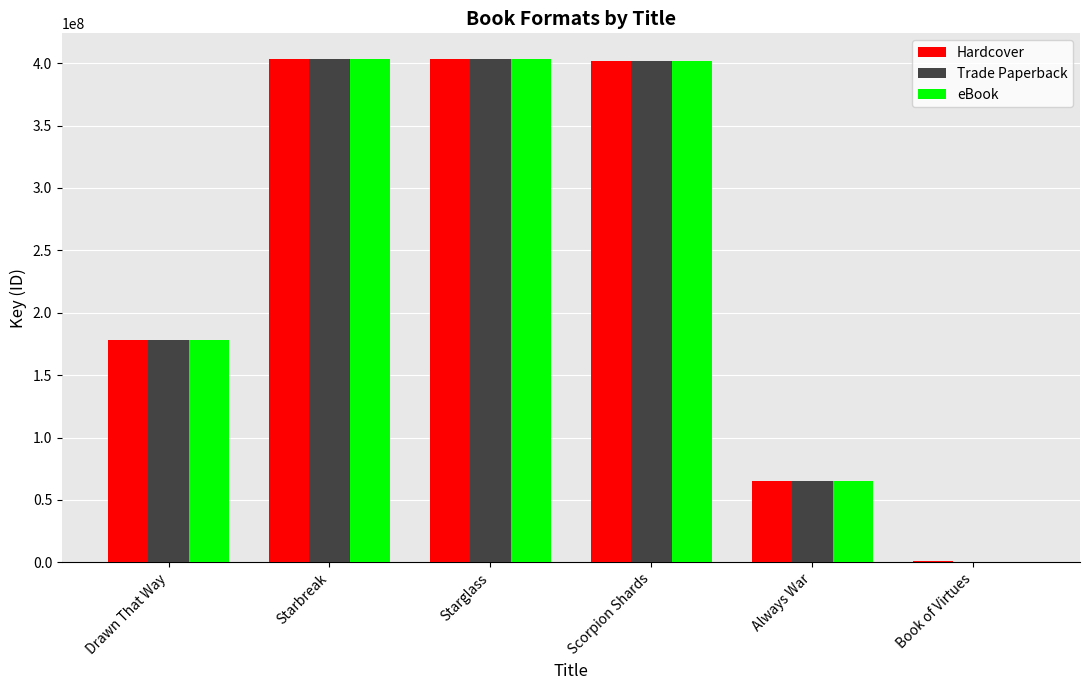

The value of Hardcover at Starbreak is 403713777. True or false?

True